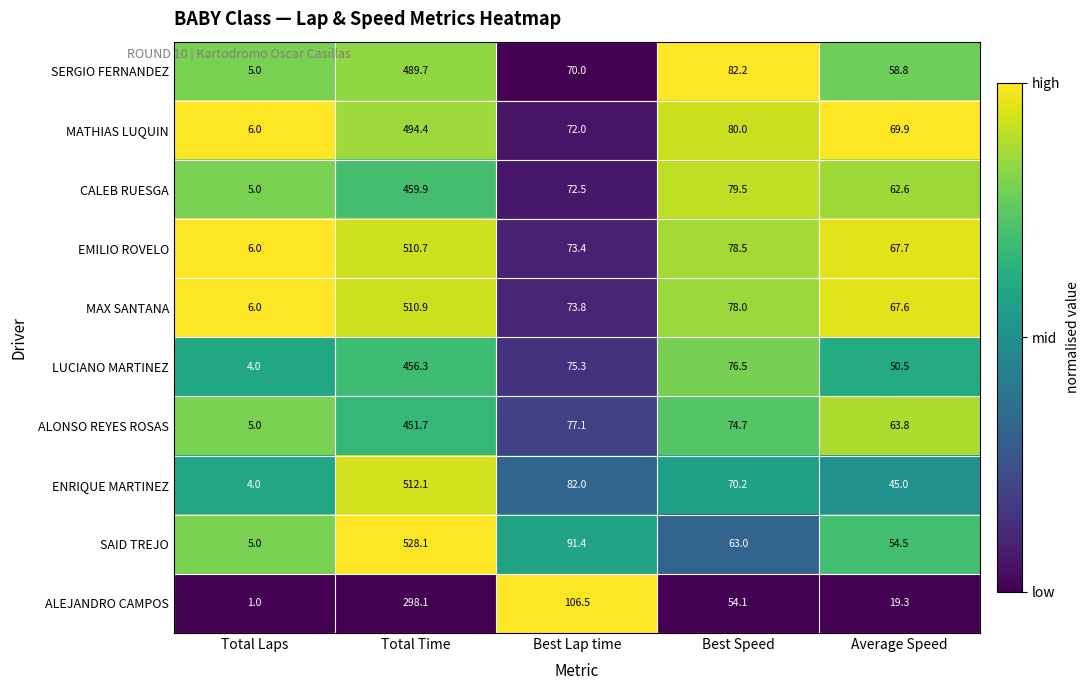

What is the sum of all ALEJANDRO CAMPOS values?

479.0